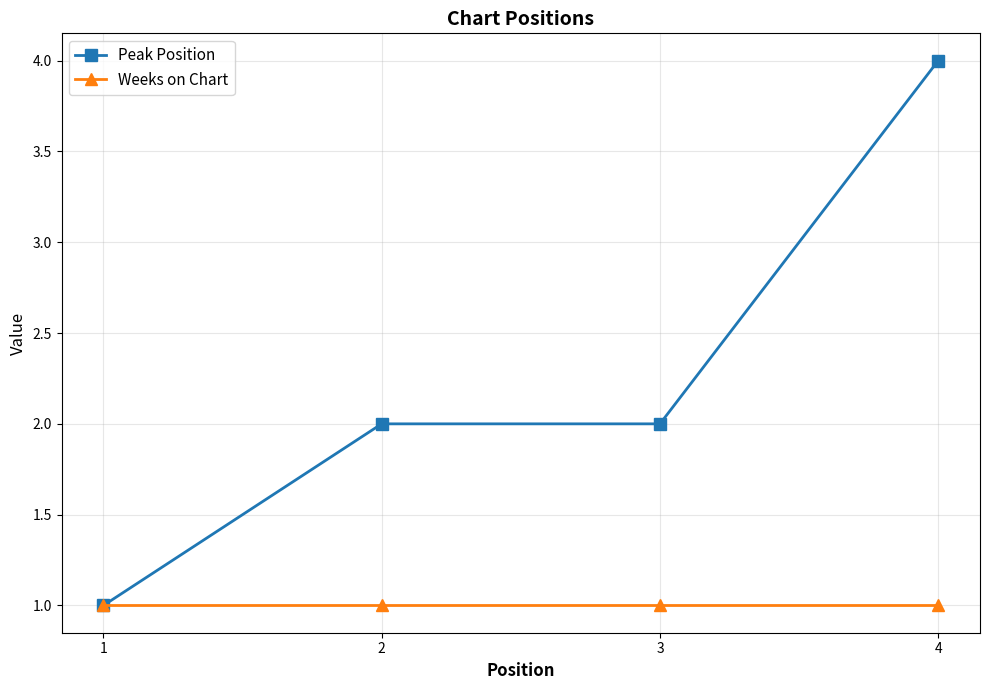

What is the maximum value for Weeks on Chart?

1